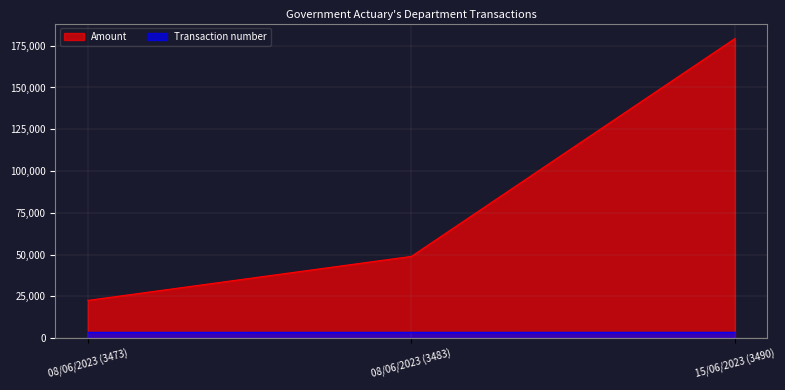

What is the difference between the maximum and minimum values in the Transaction number series?

17.0